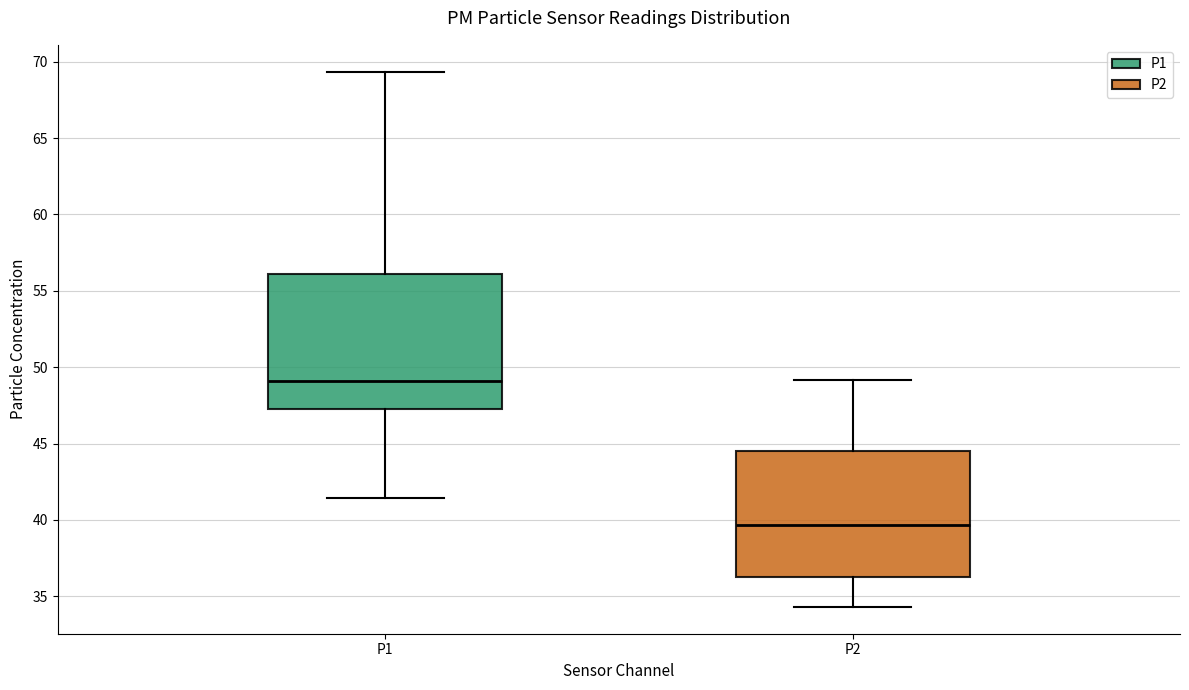

Where does the upper whisker of the box for P1 end on the y-axis? The values are not printed on the chart, so give them approximately, as read against the axis.

69.5